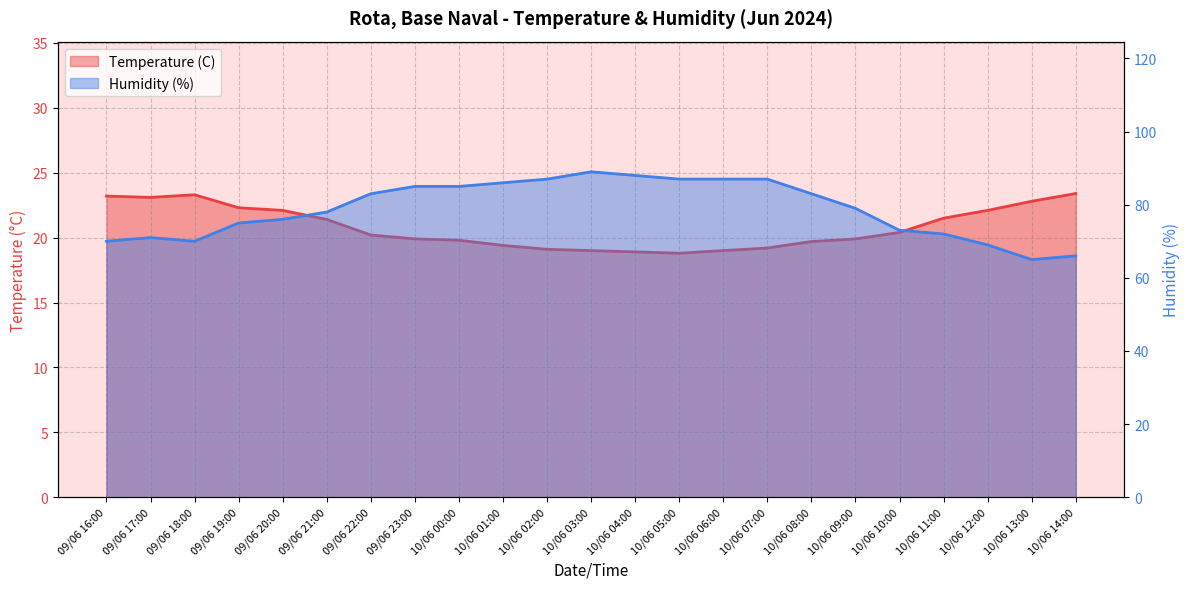

Reading left to right, extract all data points from this chart.

Temperature (C): 09/06 16:00=23.2	09/06 17:00=23.1	09/06 18:00=23.3	09/06 19:00=22.3	09/06 20:00=22.1	09/06 21:00=21.4	09/06 22:00=20.2	09/06 23:00=19.9	10/06 00:00=19.8	10/06 01:00=19.4	10/06 02:00=19.1	10/06 03:00=19.0	10/06 04:00=18.9	10/06 05:00=18.8	10/06 06:00=19.0	10/06 07:00=19.2	10/06 08:00=19.7	10/06 09:00=19.9	10/06 10:00=20.4	10/06 11:00=21.5	10/06 12:00=22.1	10/06 13:00=22.8	10/06 14:00=23.4
Humidity (%): 09/06 16:00=70.0	09/06 17:00=71.0	09/06 18:00=70.0	09/06 19:00=75.0	09/06 20:00=76.0	09/06 21:00=78.0	09/06 22:00=83.0	09/06 23:00=85.0	10/06 00:00=85.0	10/06 01:00=86.0	10/06 02:00=87.0	10/06 03:00=89.0	10/06 04:00=88.0	10/06 05:00=87.0	10/06 06:00=87.0	10/06 07:00=87.0	10/06 08:00=83.0	10/06 09:00=79.0	10/06 10:00=73.0	10/06 11:00=72.0	10/06 12:00=69.0	10/06 13:00=65.0	10/06 14:00=66.0